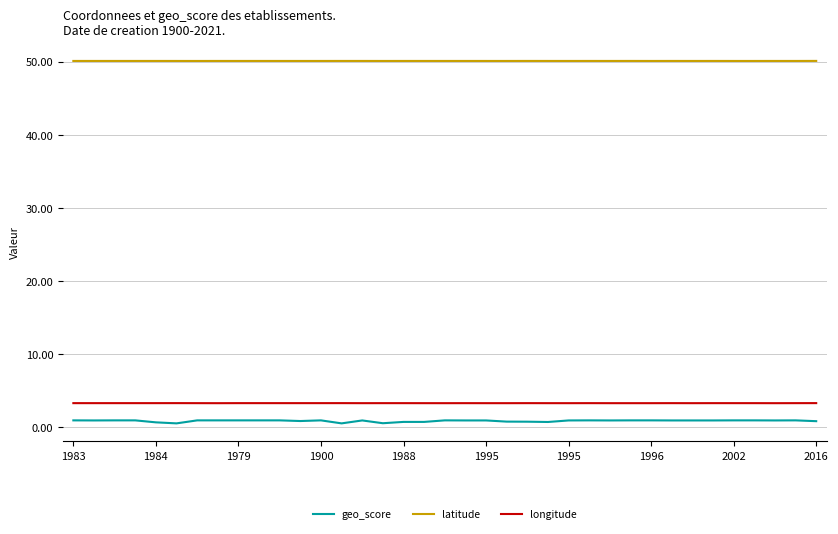

Which series has the largest range (max minus min)?

geo_score